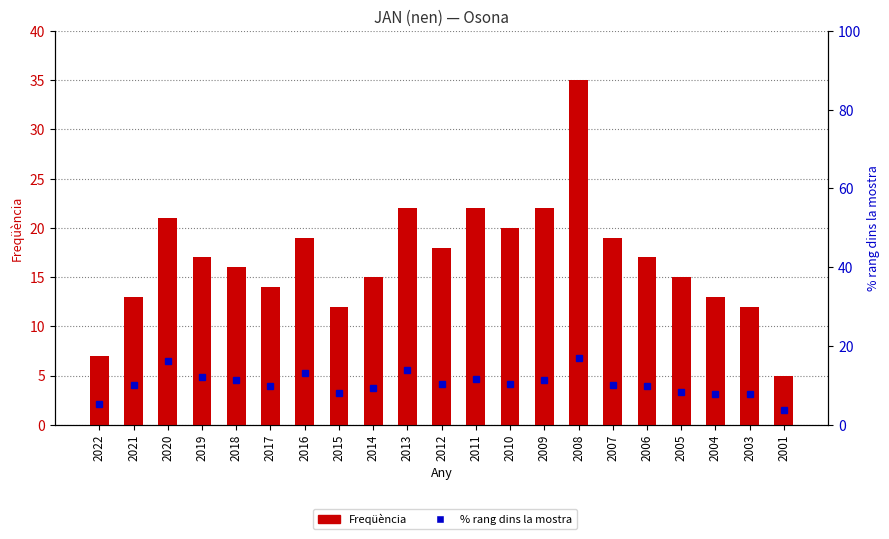

The value of Freqüència at 2022 is 7.0. True or false?

True